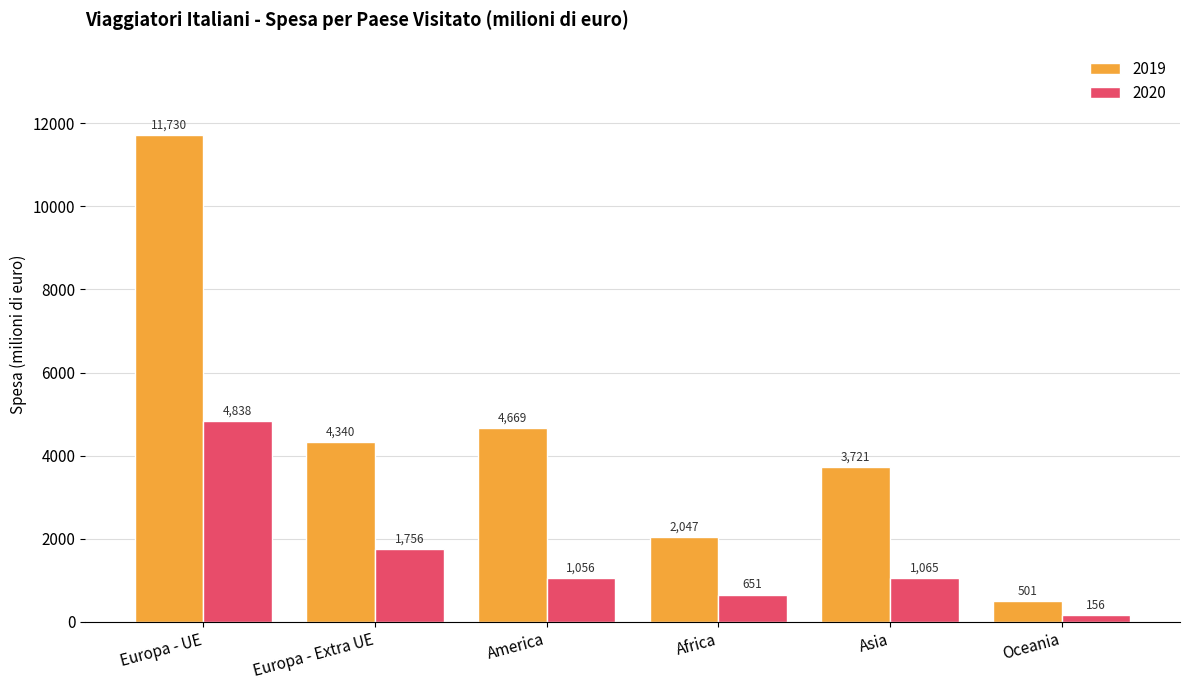

Which series has the largest total across all categories?

2019